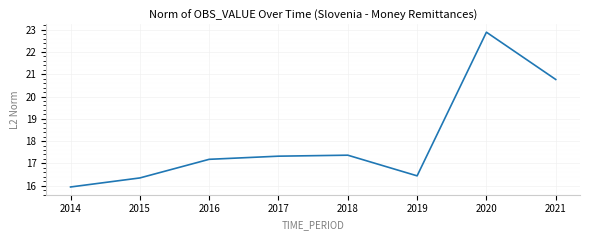

What is the maximum value shown in the chart?

22.9